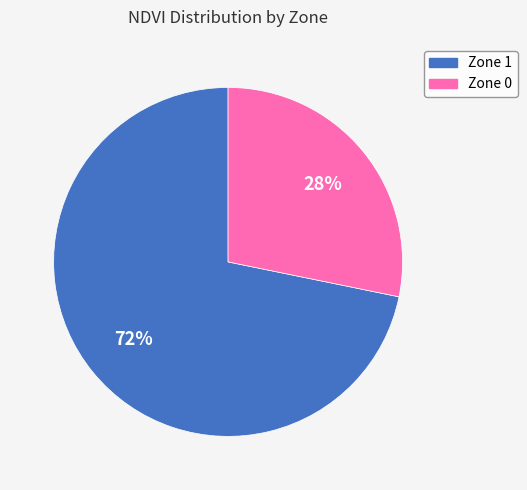

What is the ratio of the value at Zone 0 to the value at Zone 1?

0.4